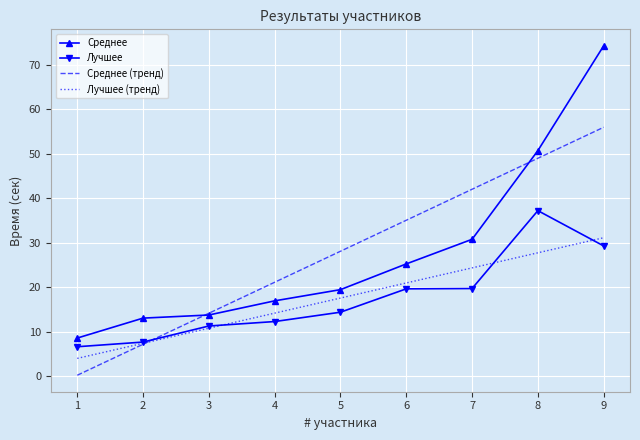

How many intersections are there between Лучшее (тренд) and Среднее (тренд)?

1